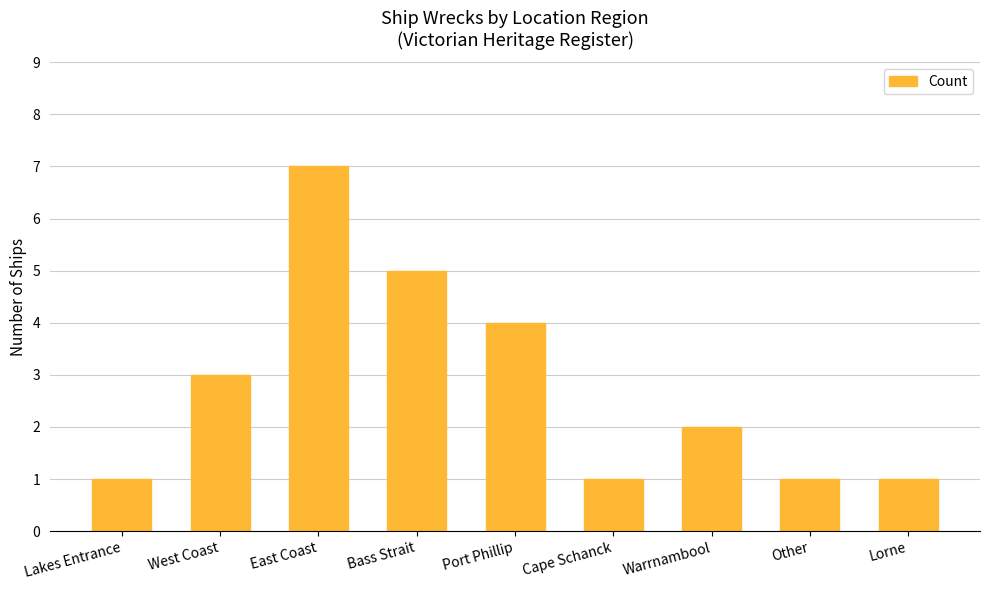

What is the value of the 3rd bar from the left?

7